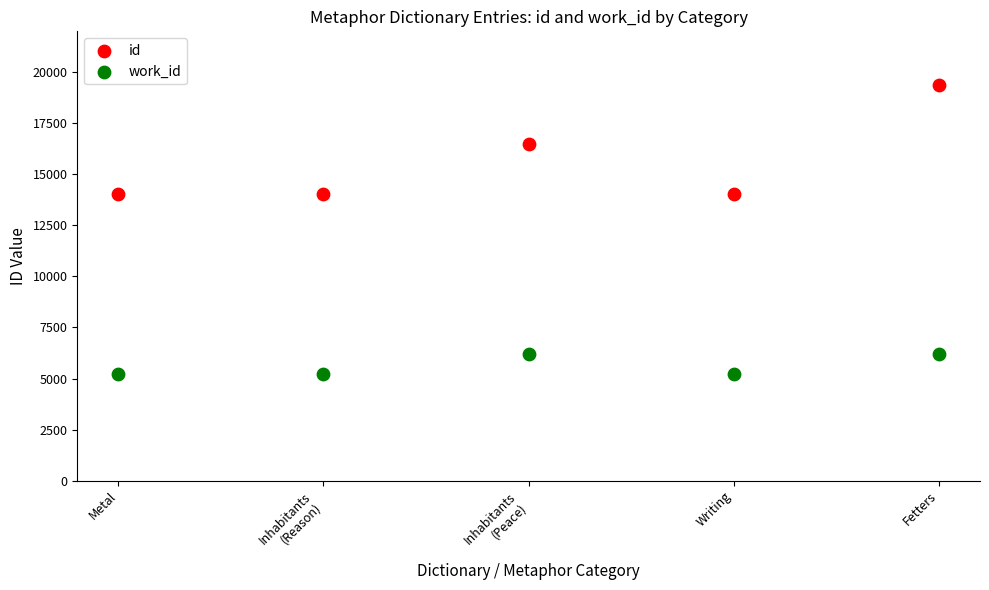

What are all the series names shown in the legend?

id, work_id